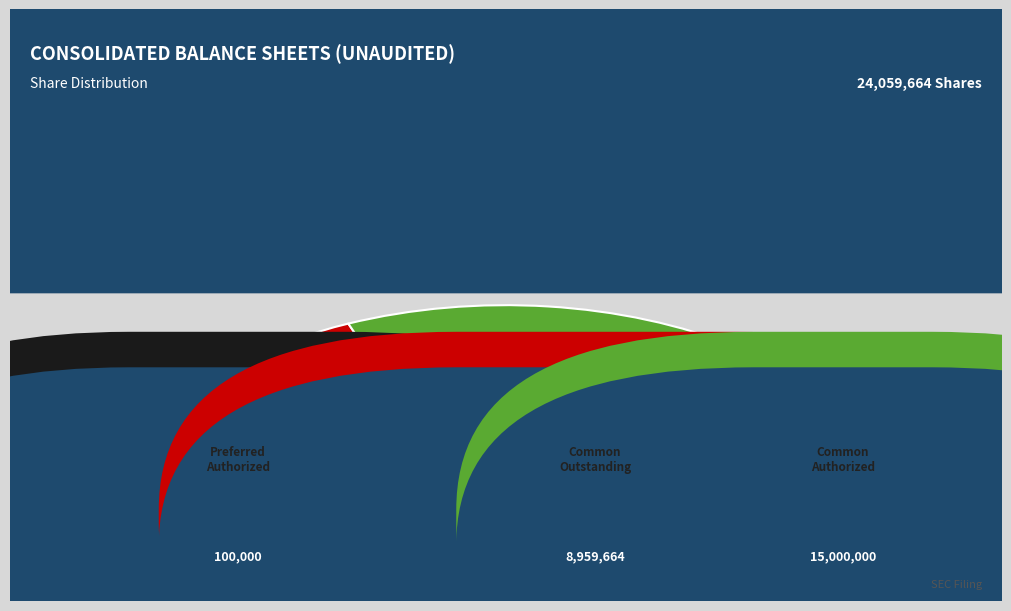

How much of the chart is everything except Preferred stock, authorized?

99.6%